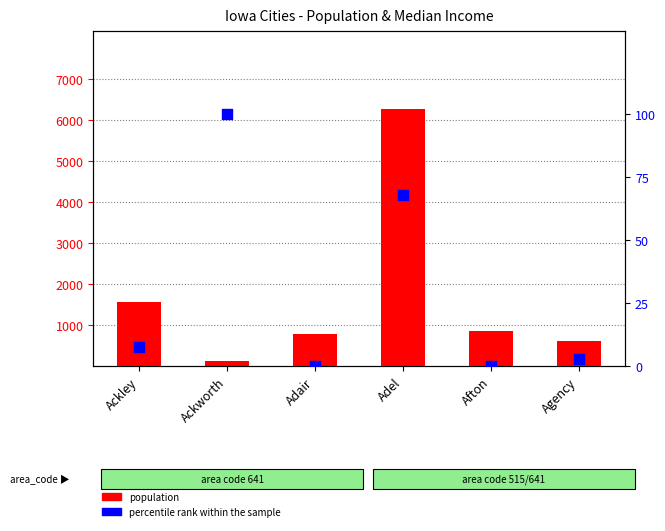

What is the total value across all series at Adel?

6354.9